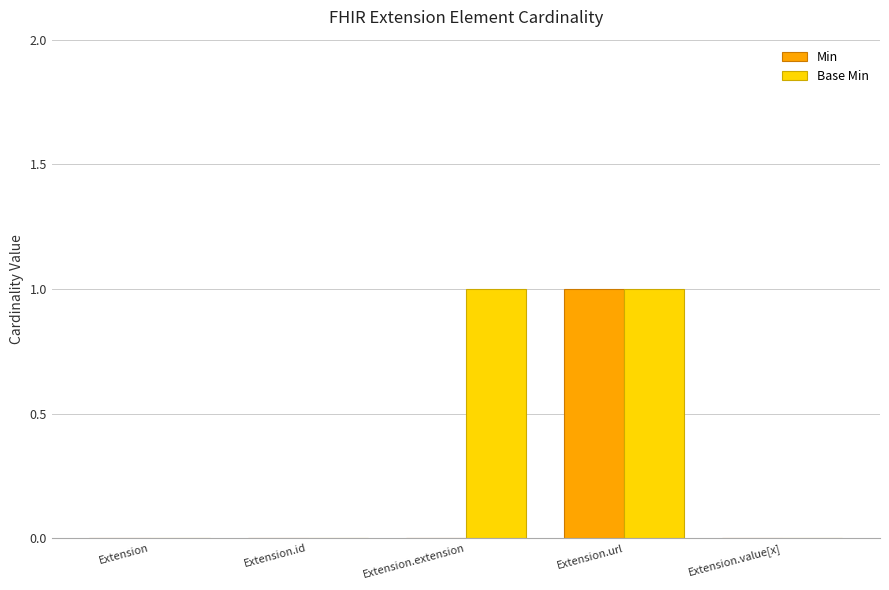

Reading left to right, what are all the values shown in this chart?

Min: 0	0	0	1	0
Base Min: 0	0	1	1	0